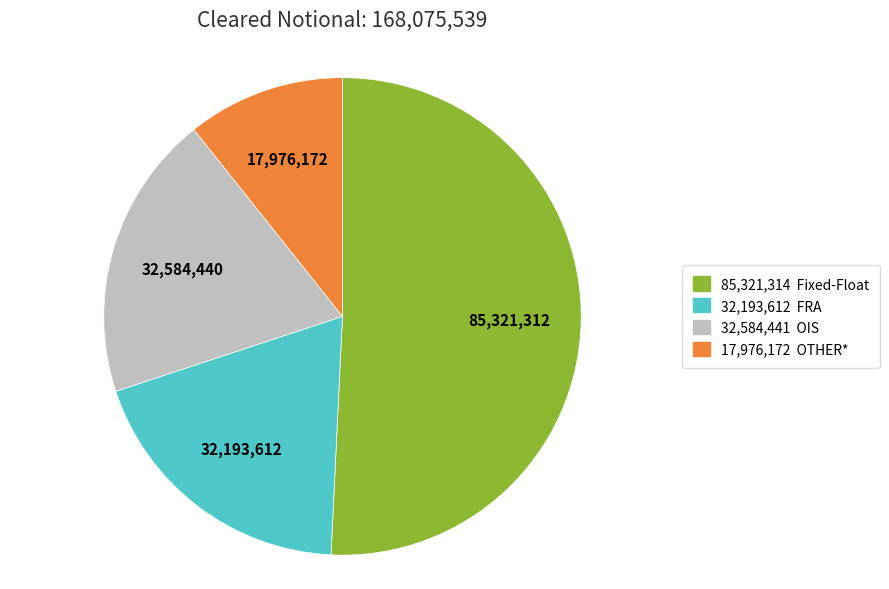

Is there a majority slice in this chart?

Yes